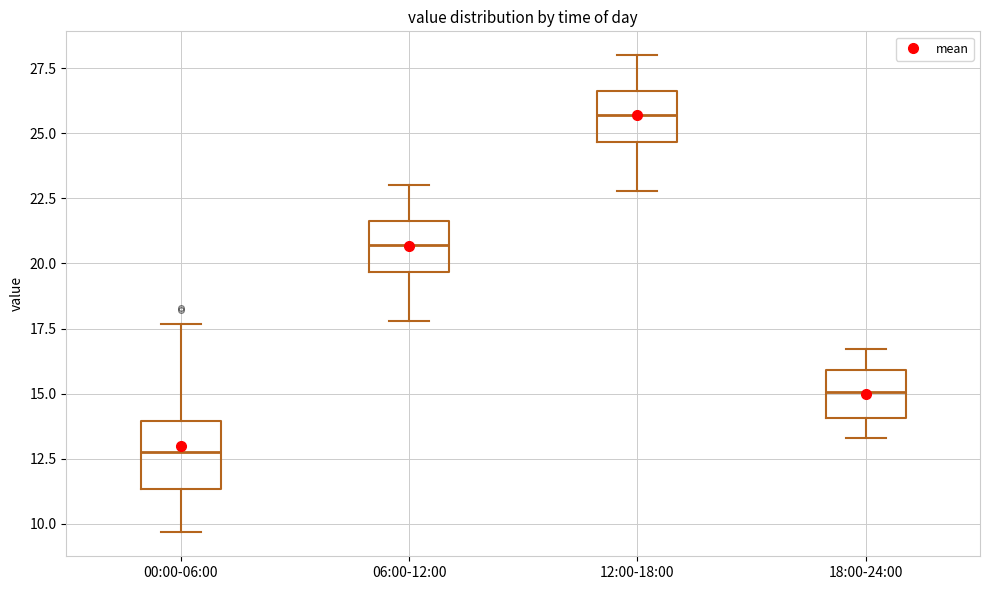

Comparing the boxes themselves (not the whiskers), which one is the tallest?

00:00-06:00